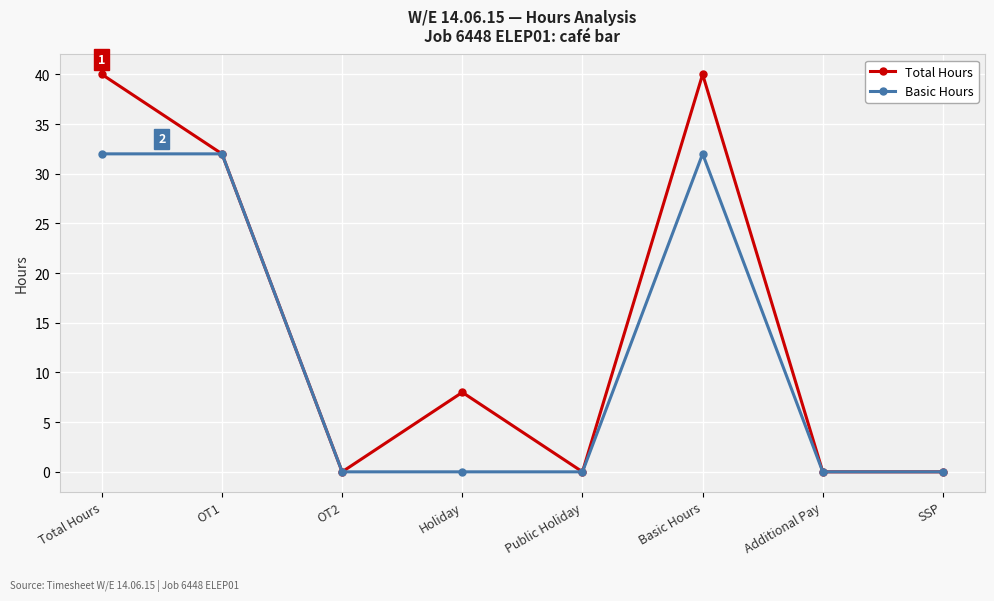

Reading left to right, transcribe all the data shown in this chart.

Total Hours: Total Hours=40	OT1=32	OT2=0	Holiday=8	Public Holiday=0	Basic Hours=40	Additional Pay=0	SSP=0
Basic Hours: Total Hours=32	OT1=32	OT2=0	Holiday=0	Public Holiday=0	Basic Hours=32	Additional Pay=0	SSP=0